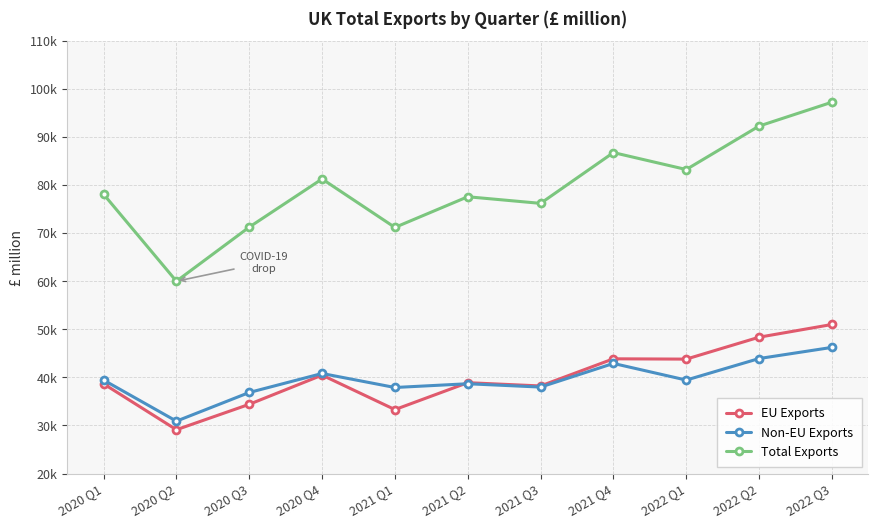

What is the total value across all series at 2021 Q2?

155140